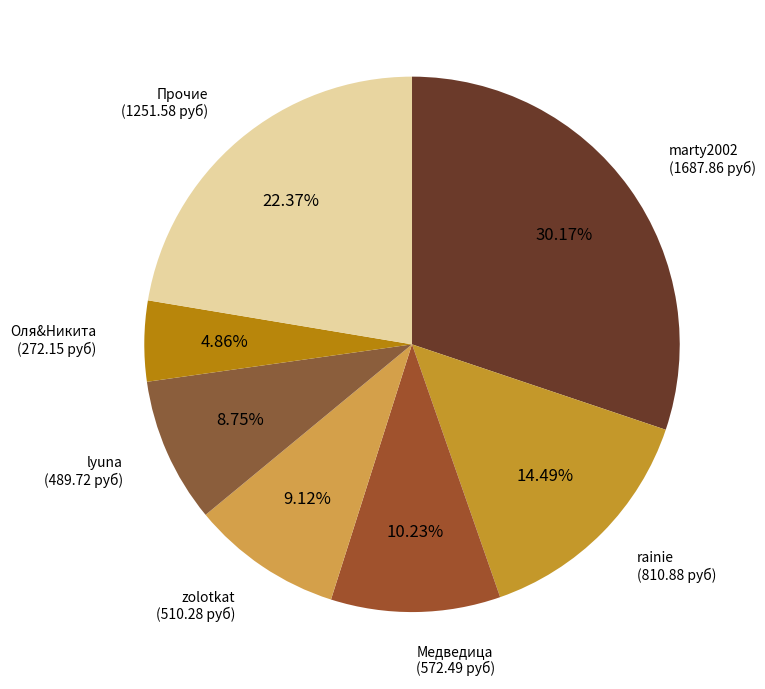

How many segments does this pie chart have?

7